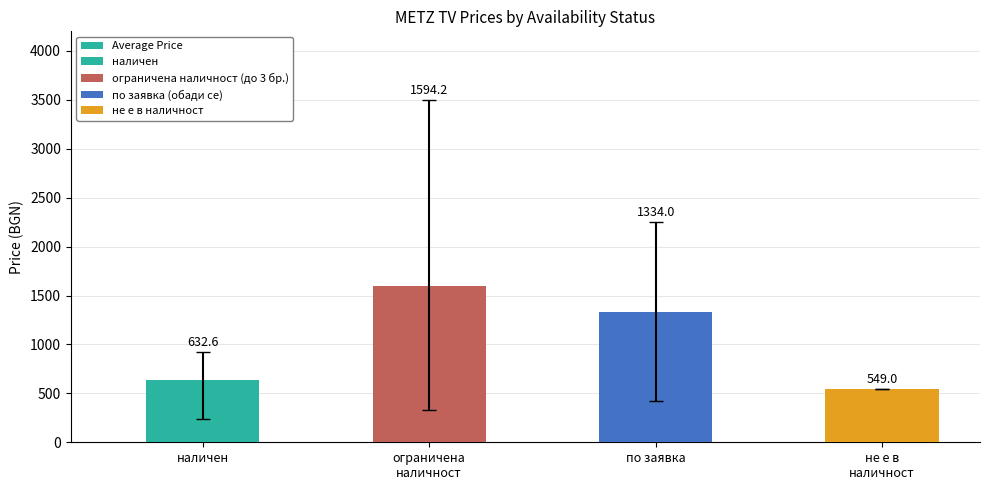

Rank the categories by value from lowest to highest.

не е в
наличност, наличен, по заявка, ограничена
наличност